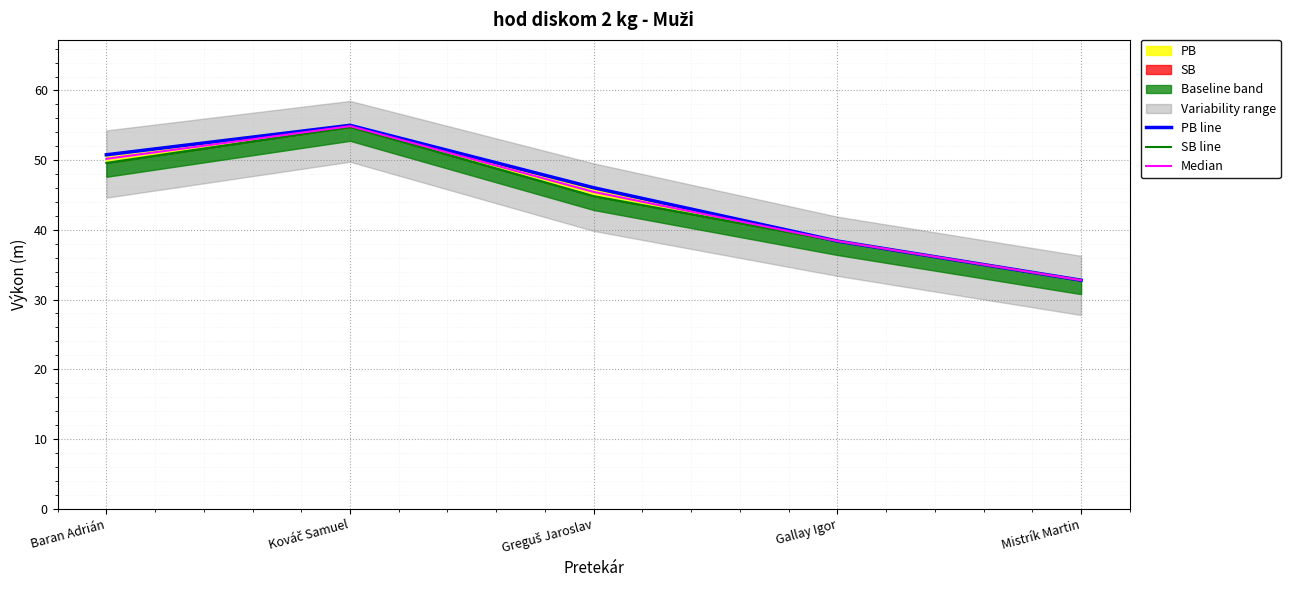

Reading left to right, what are all the values shown in this chart?

PB line: 50.8	55.0	46.0	38.4	32.8
SB line: 49.6	54.8	44.8	38.4	32.8
Median: 50.2	54.9	45.4	38.4	32.8